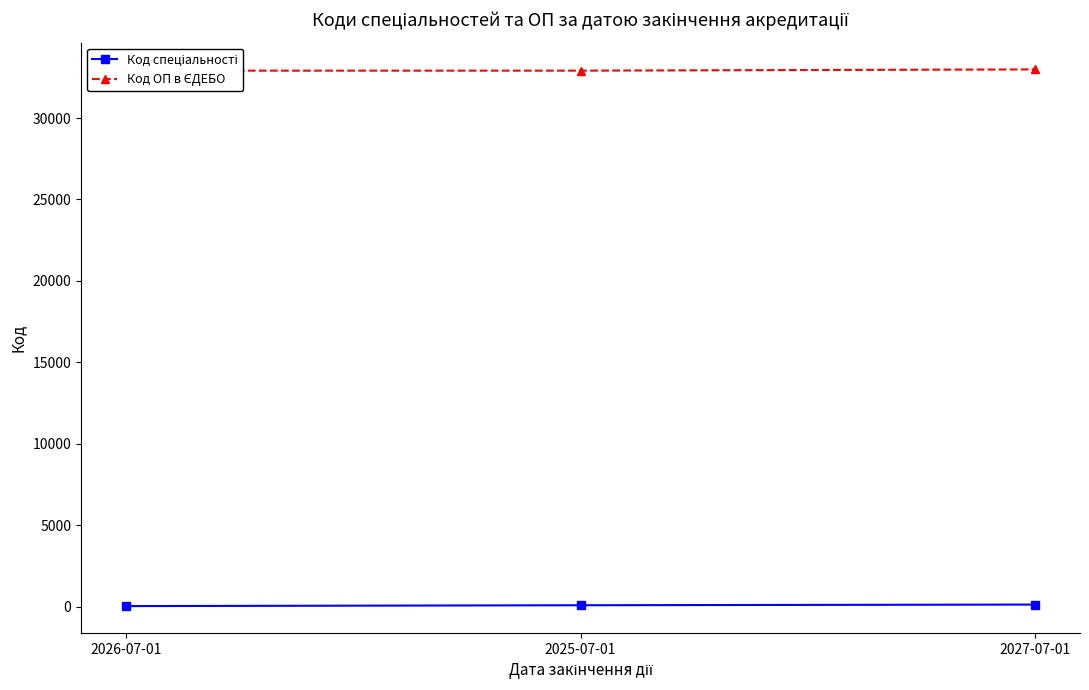

Reading left to right, extract all data points from this chart.

Код спеціальності: 2026-07-01=29	2025-07-01=81	2027-07-01=123
Код ОП в ЄДЕБО: 2026-07-01=32910	2025-07-01=32911	2027-07-01=32987